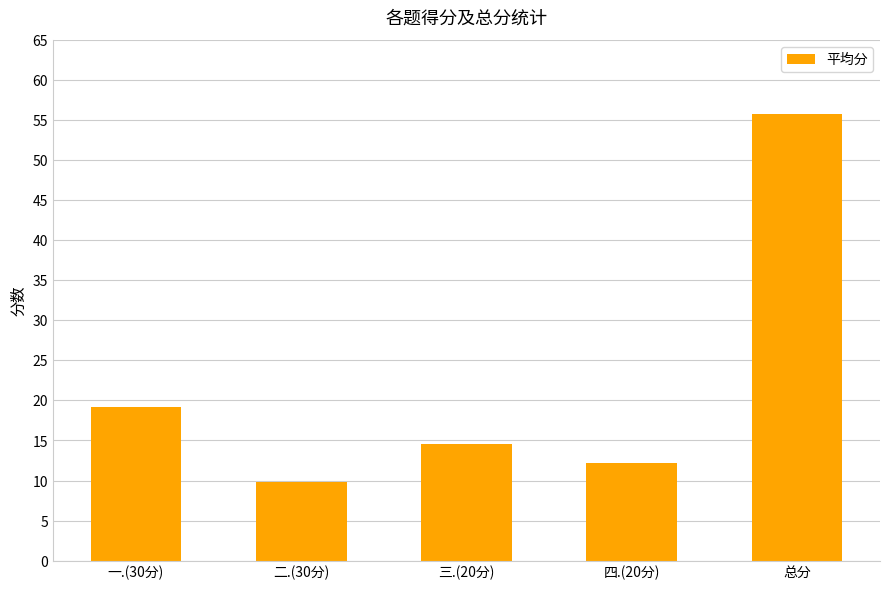

What is the difference between the values at 二.(30分) and 一.(30分)?

9.3